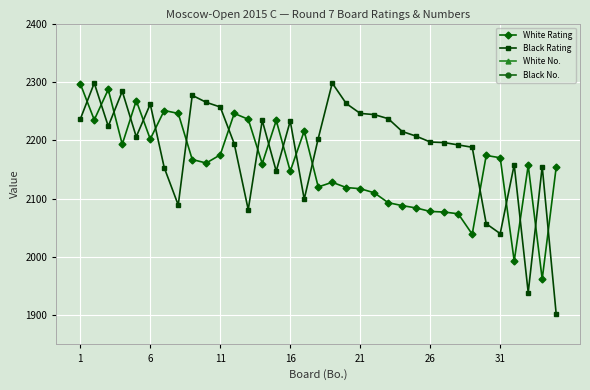

What is the difference between the Black No. values at 33 and 11?

30